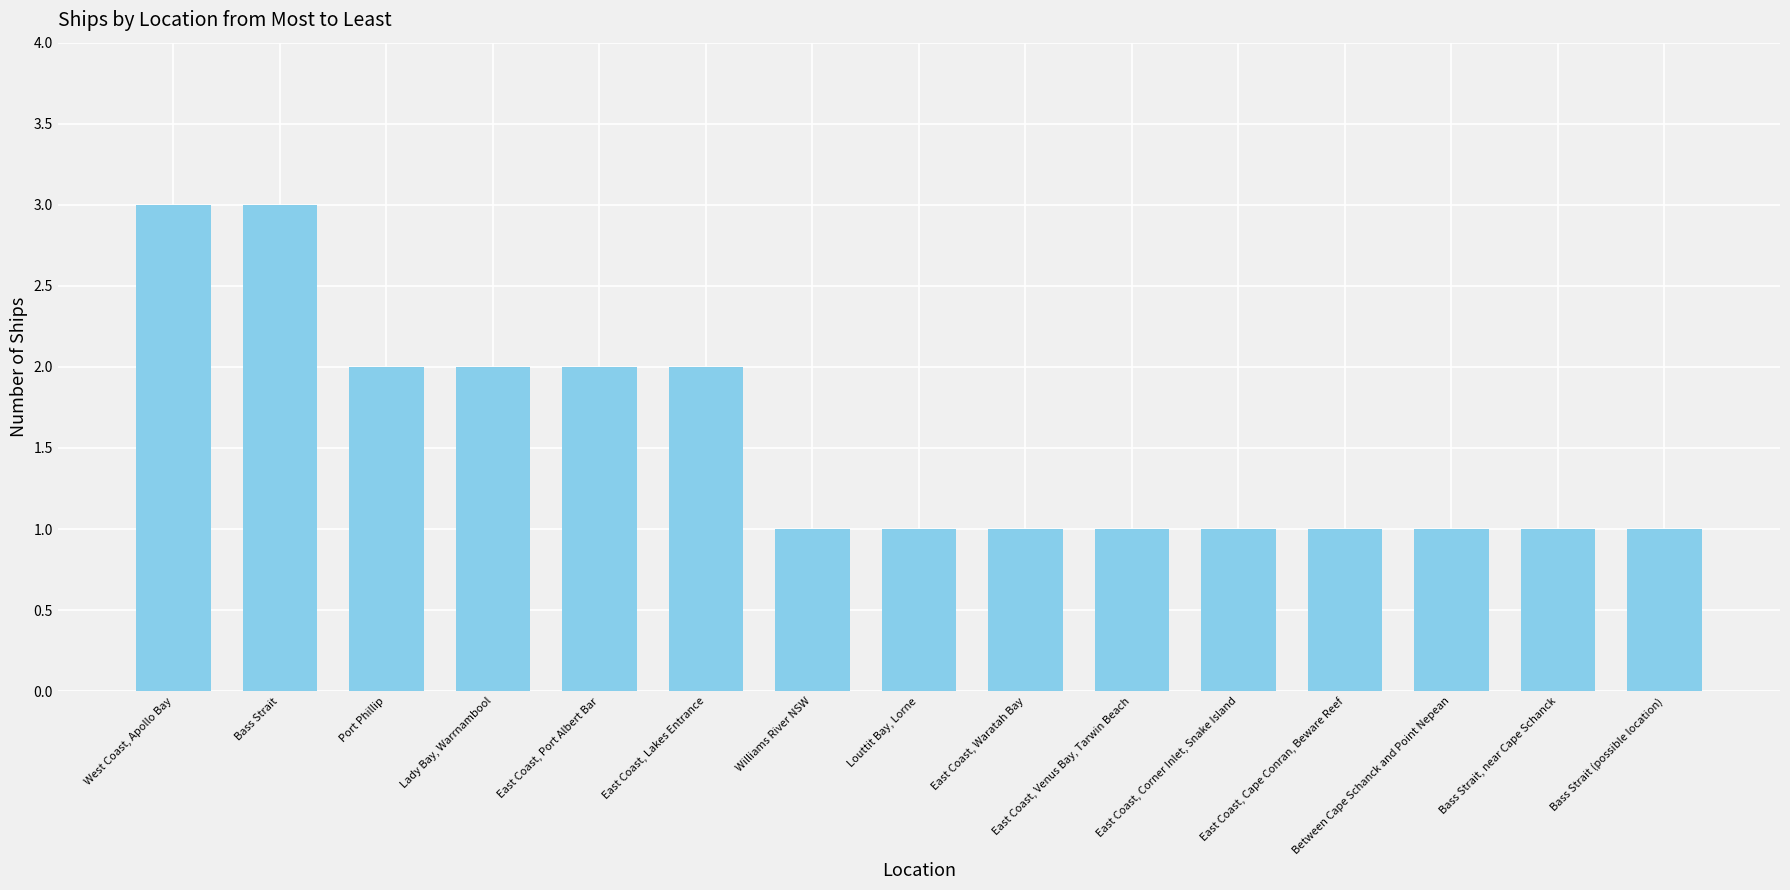

What is the difference between the maximum and second lowest values?

2